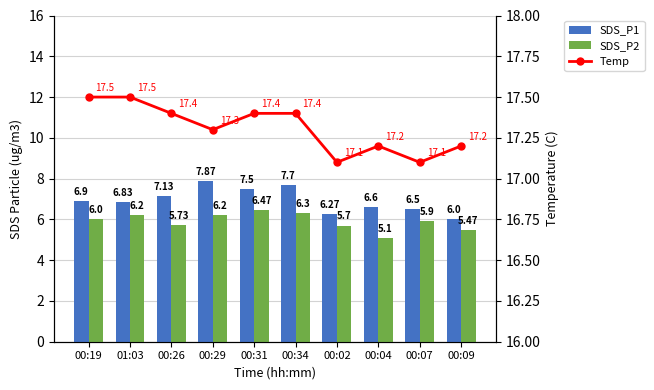

What is the difference between the SDS_P1 values at 00:29 and 01:03?

1.0